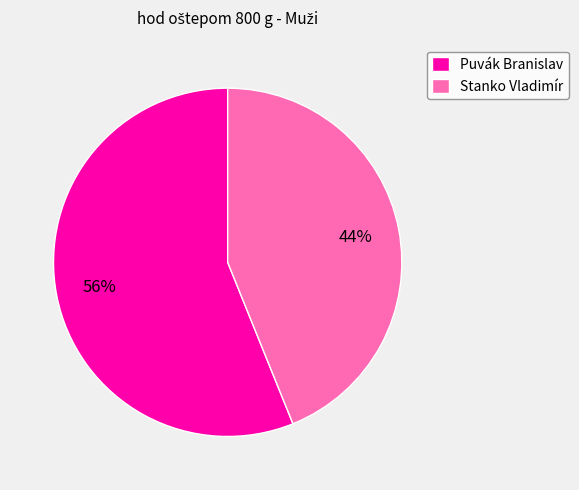

To the nearest percent, what percentage of the pie is Puvák Branislav?

56%